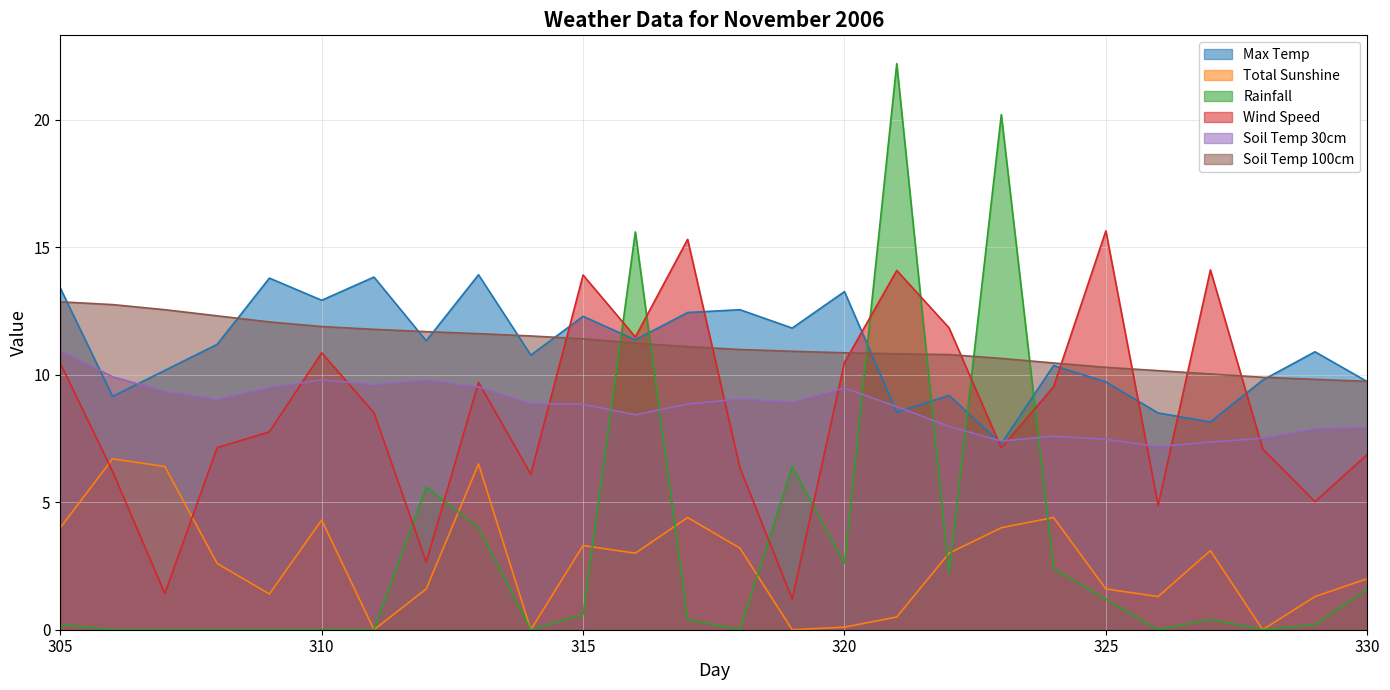

True or false: Soil Temp 100cm and Wind Speed intersect in this chart.

True